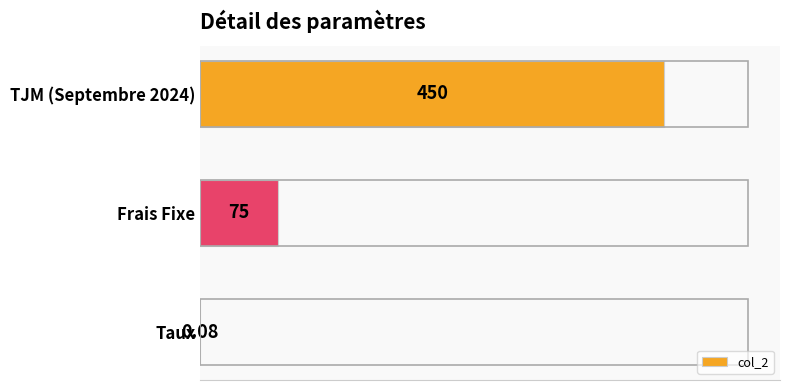

Where is the data nearest to the value 225?

Frais Fixe